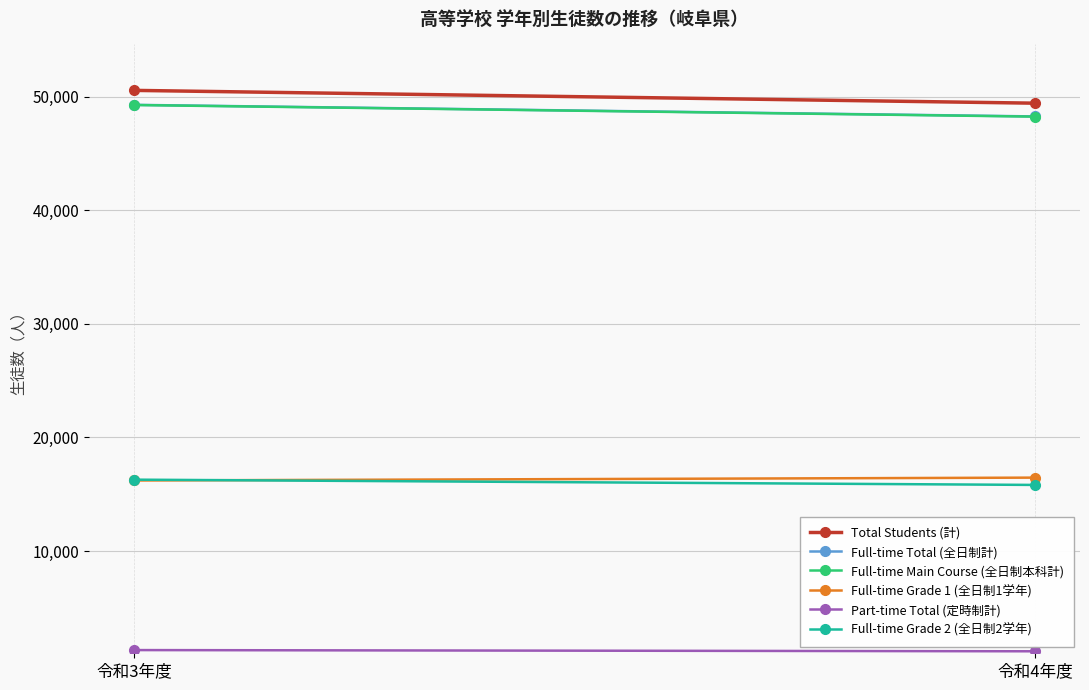

At 令和4年度, list the series in order from largest to smallest.

Total Students (計), Full-time Total (全日制計), Full-time Main Course (全日制本科計), Full-time Grade 1 (全日制1学年), Full-time Grade 2 (全日制2学年), Part-time Total (定時制計)